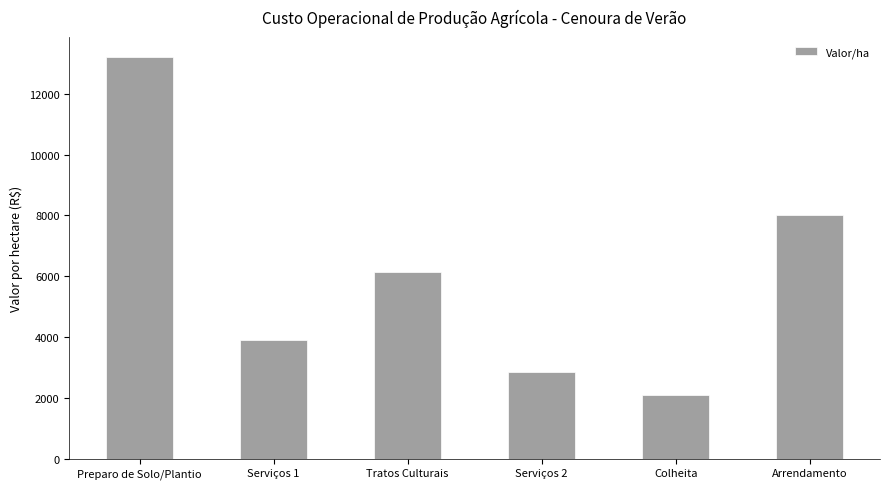

Between Arrendamento and Serviços 2, which is larger?

Arrendamento